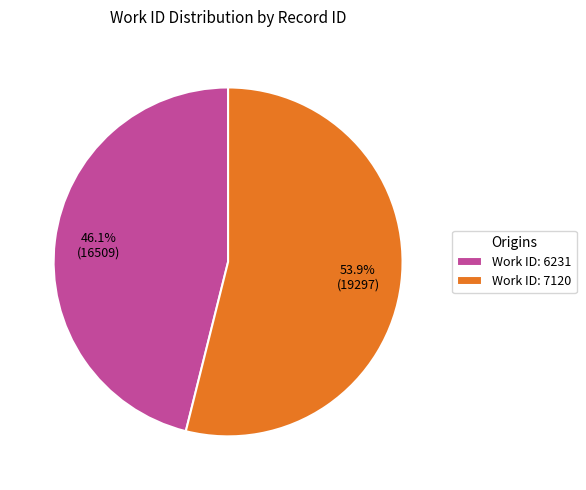

What is the total percentage of Work ID: 6231 and Work ID: 7120?

100.0%